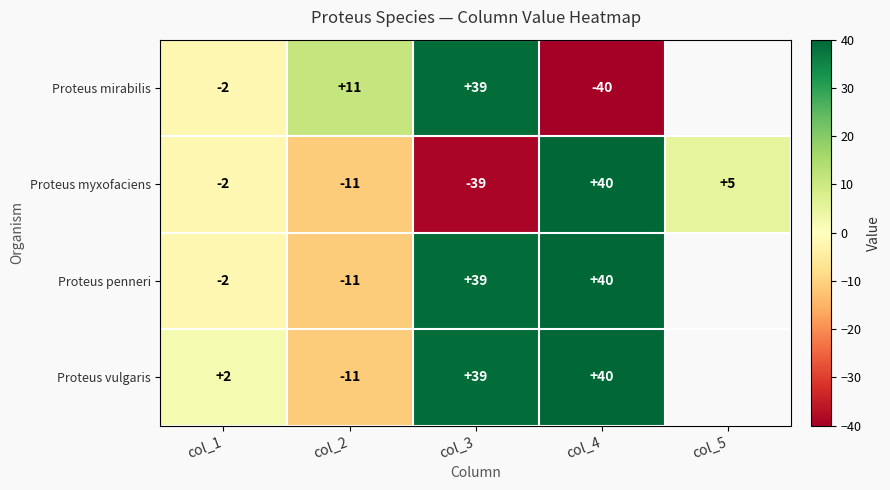

Which category has the highest value in the Proteus myxofaciens series?

col_4